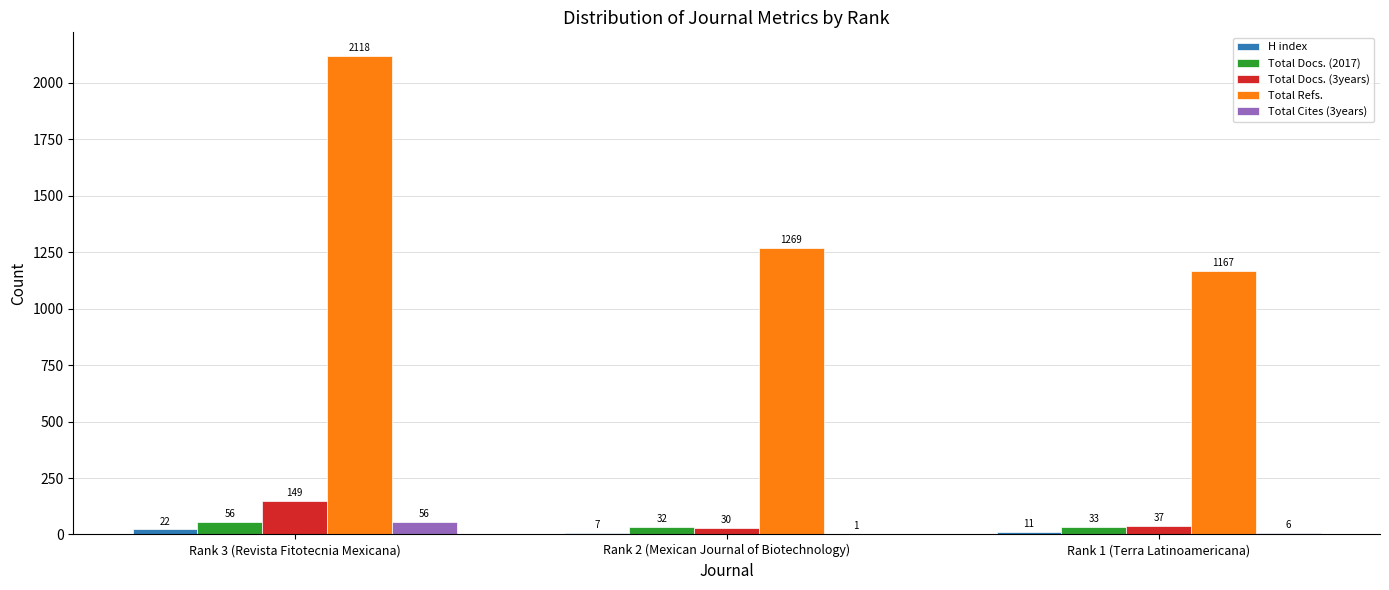

Where does the Total Docs. (2017) series first go above 33?

Rank 3 (Revista Fitotecnia Mexicana)